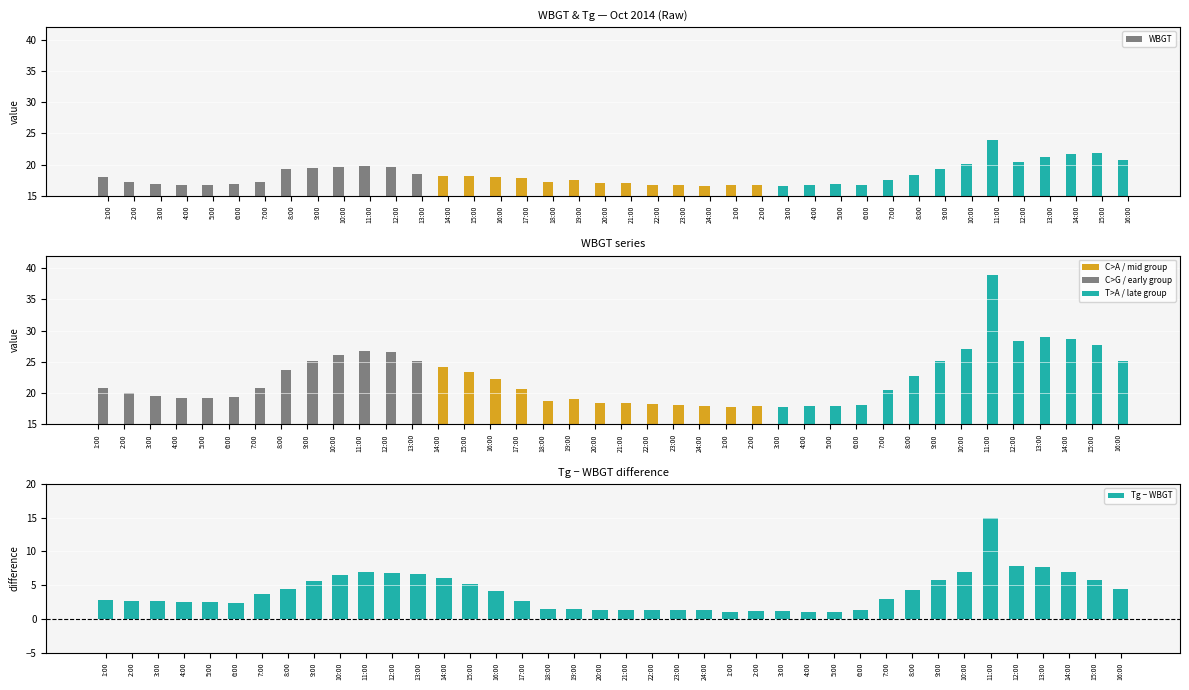

How many data points in WBGT are above 17?

27